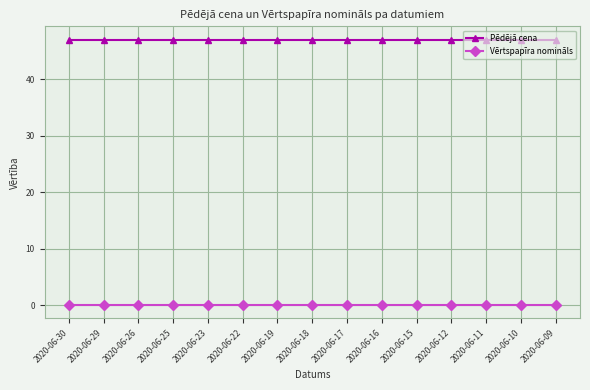

The Pēdējā cena series shows 47.0 at 2020-06-18. True or false?

True